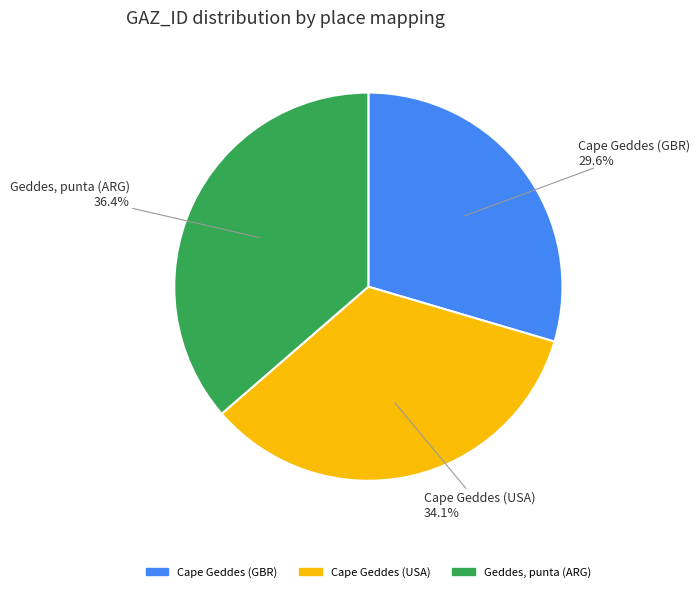

How many segments does this pie chart have?

3